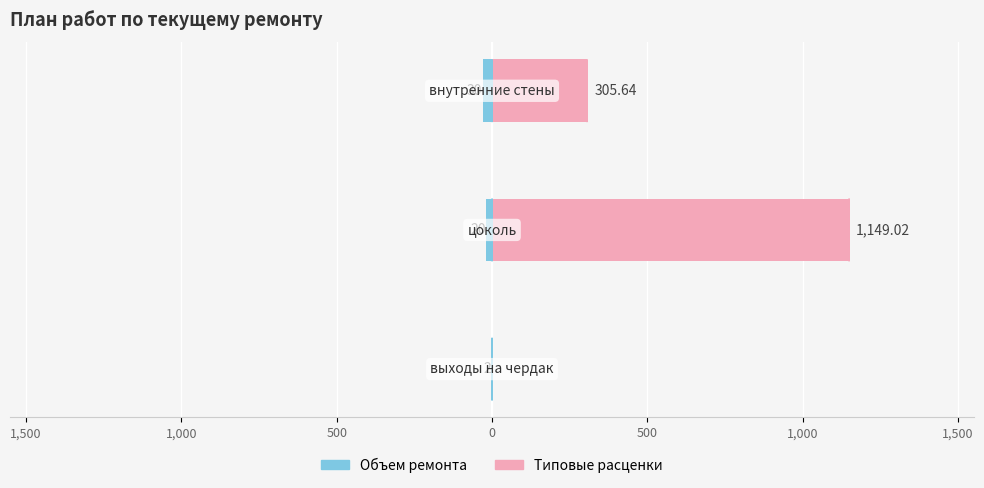

Reading right to left, extract all data points from this chart.

Объем ремонта: -30.0	-20.0	-2.0
Типовые расценки: 305.6	1149.0	0.0